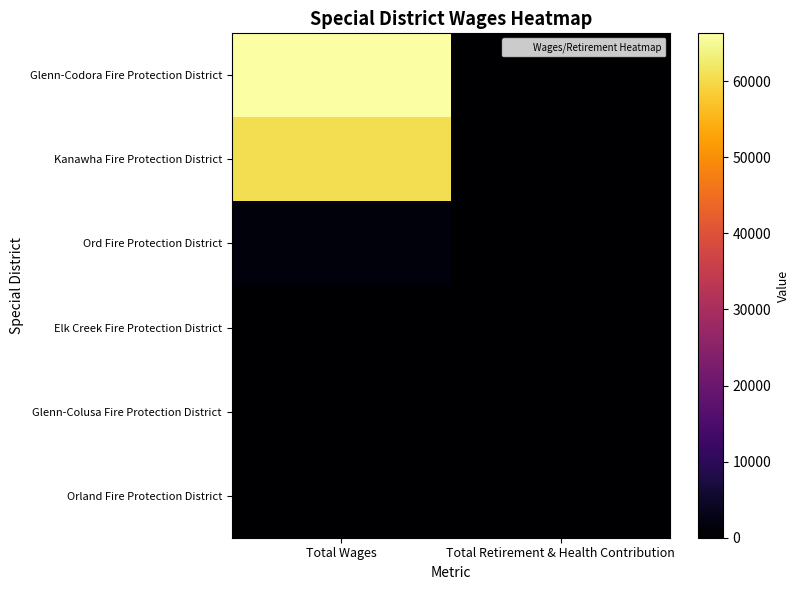

What is the spread (max minus min) of values at Total Wages?

66274